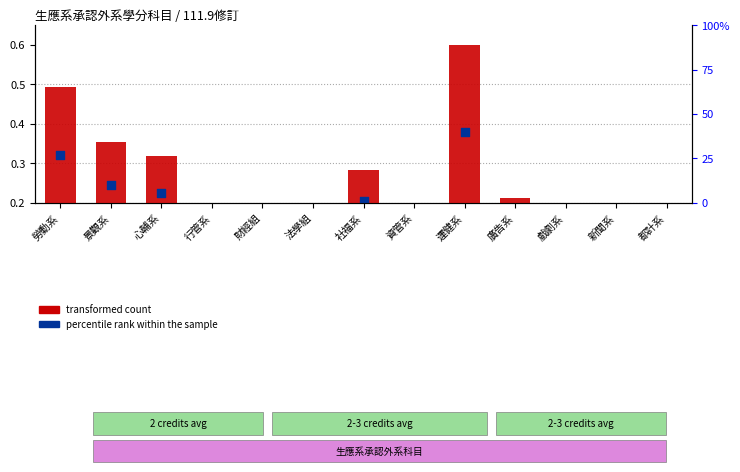

Which series reaches the minimum Y coordinate?

transformed count